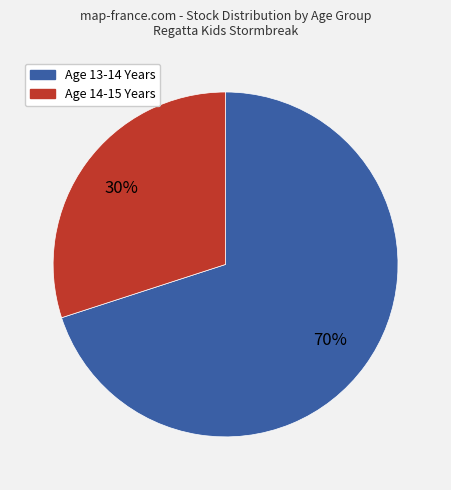

To the nearest percent, what is the difference between the largest and smallest slice percentages?

40%